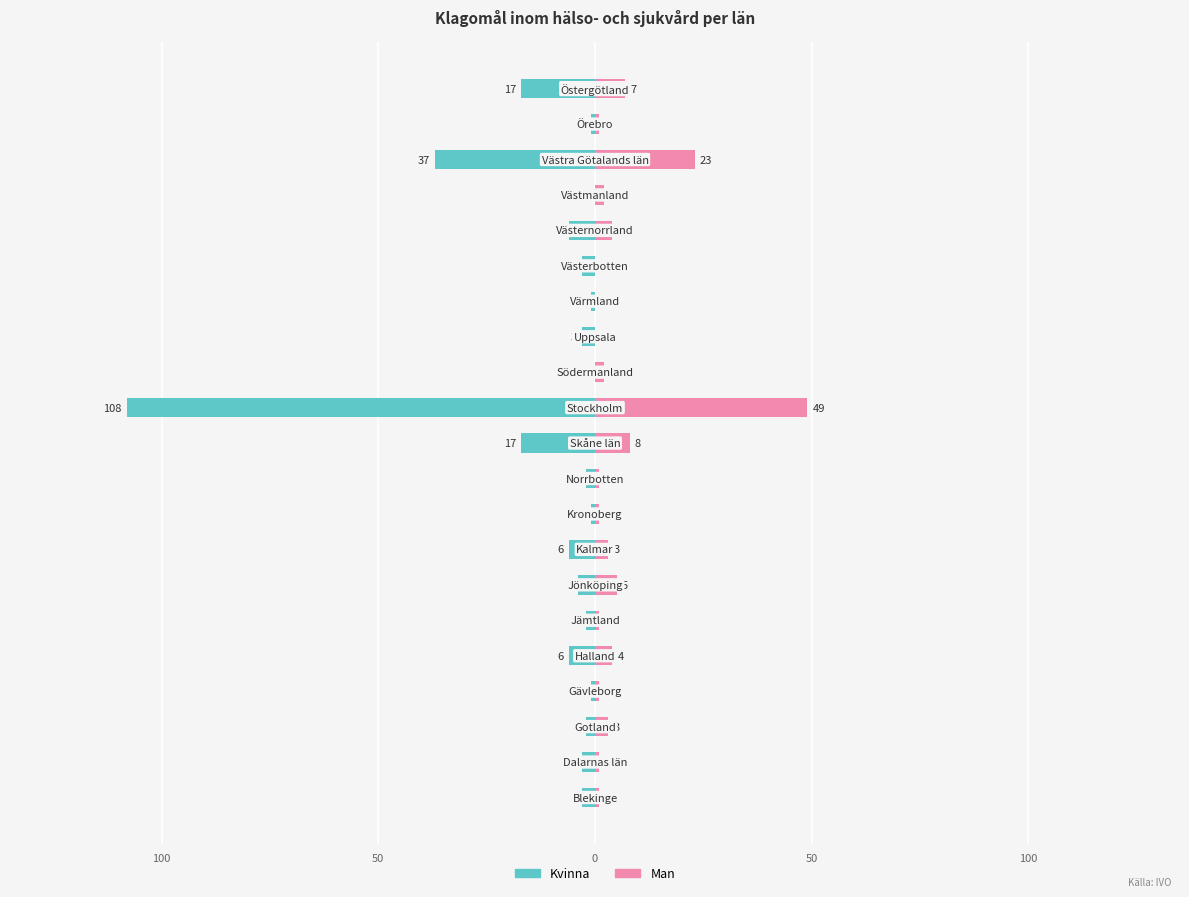

Count the number of categories in the chart.

21